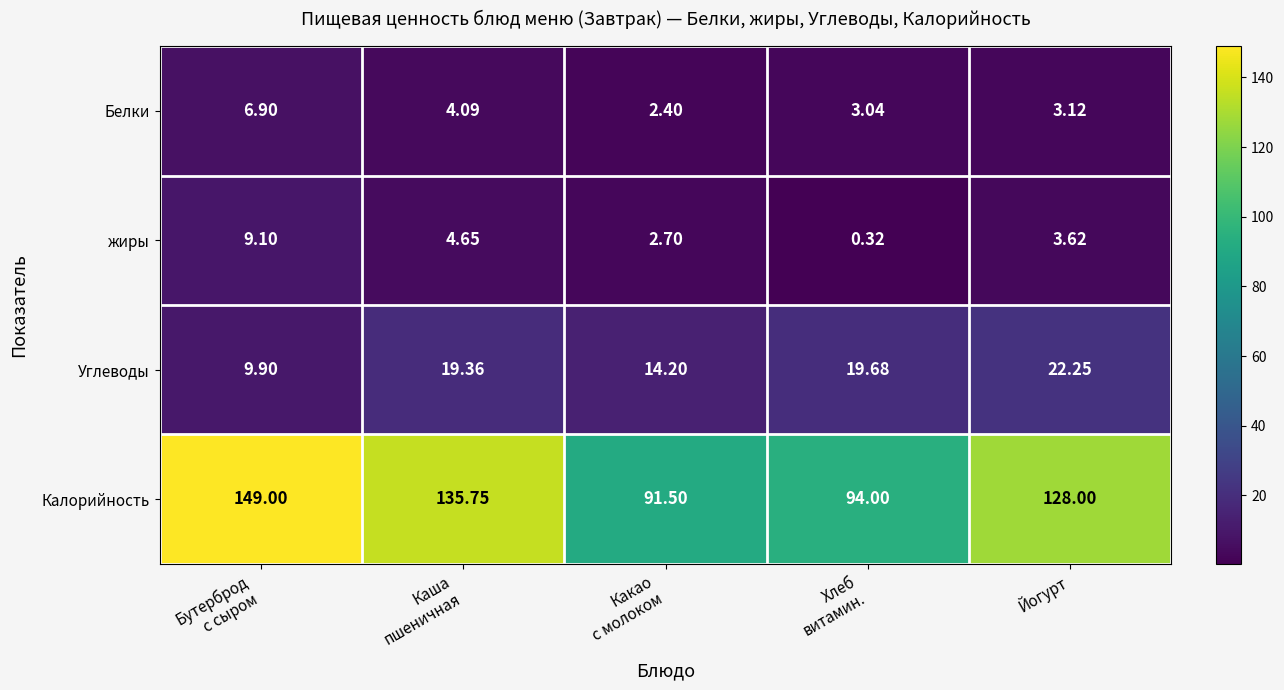

At which label is жиры closest to 4?

Йогурт